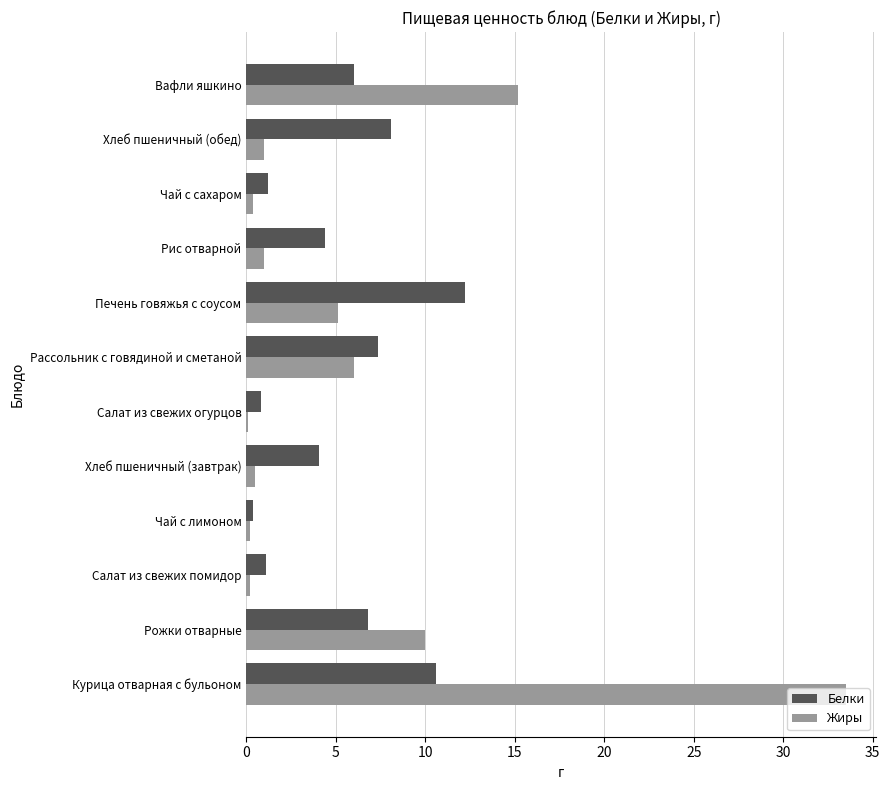

At which label is Жиры closest to 16?

Вафли яшкино